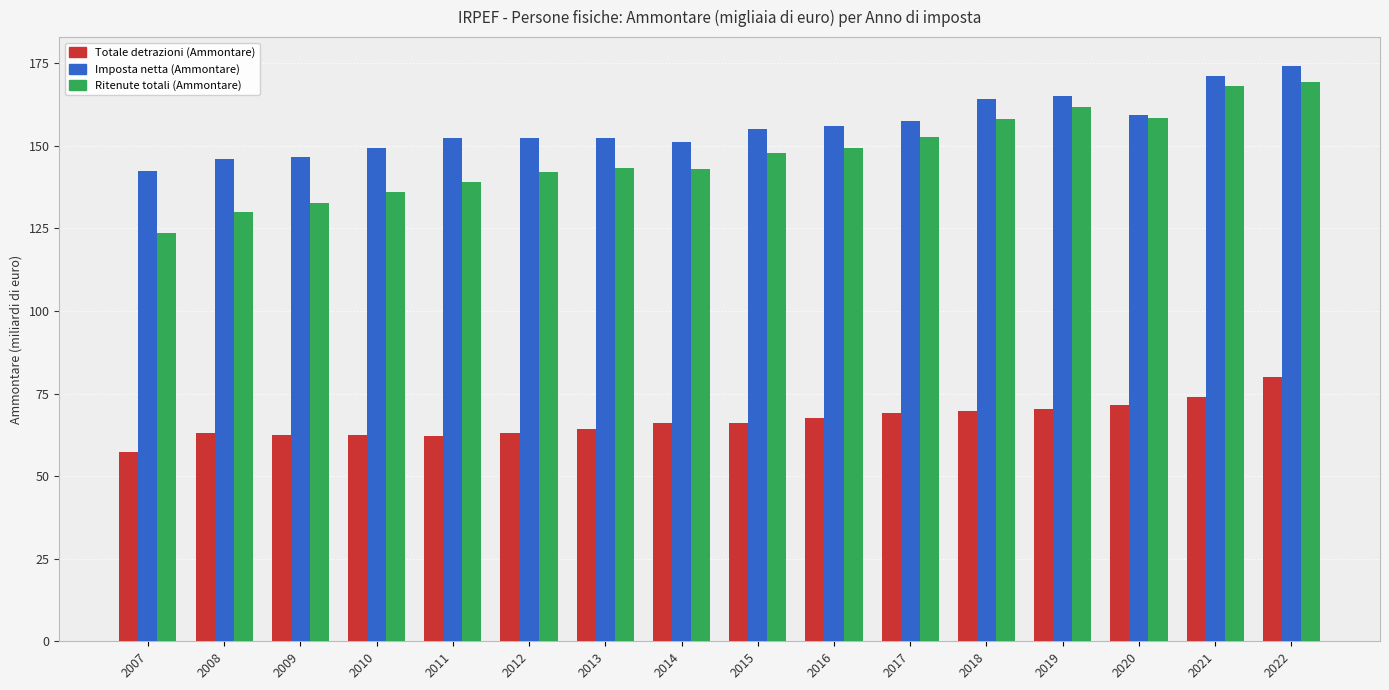

How many data points does each series have?

16